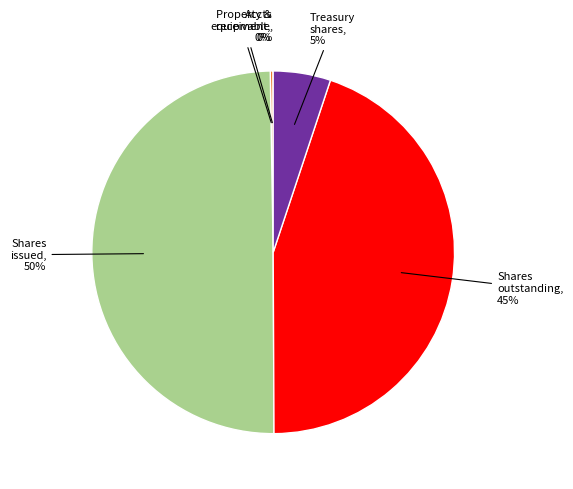

To the nearest percent, what percentage of the pie is Treasury shares?

5%